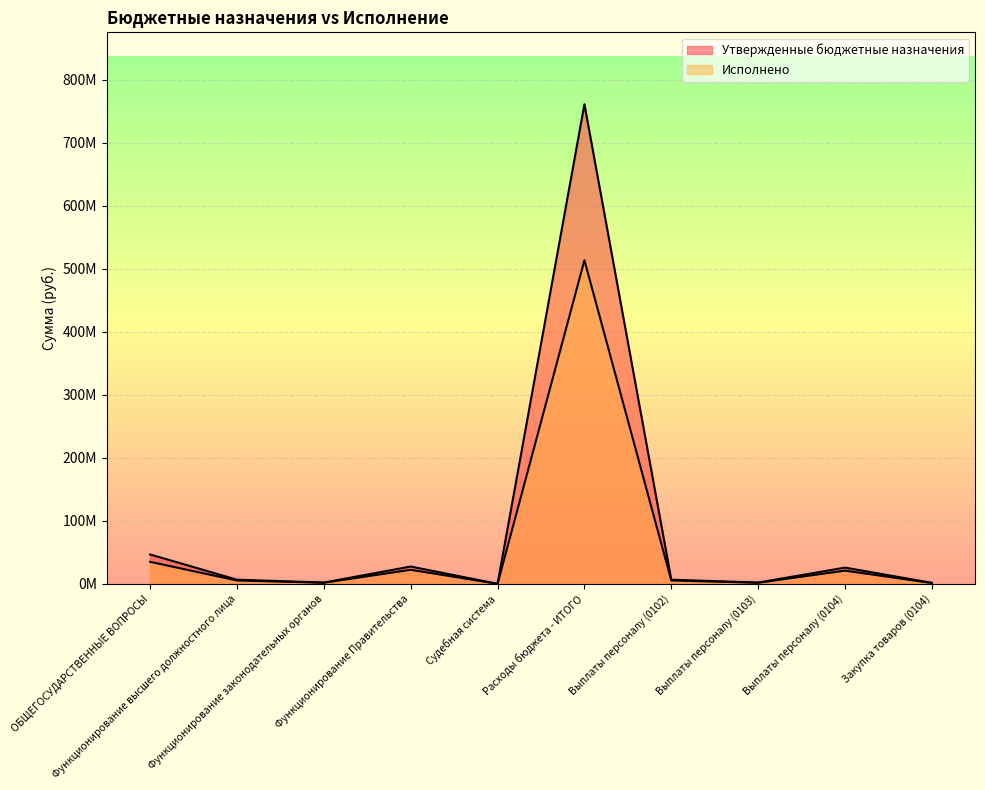

What is the difference between the maximum and second lowest values in the Утвержденные бюджетные назначения series?

759225584.2